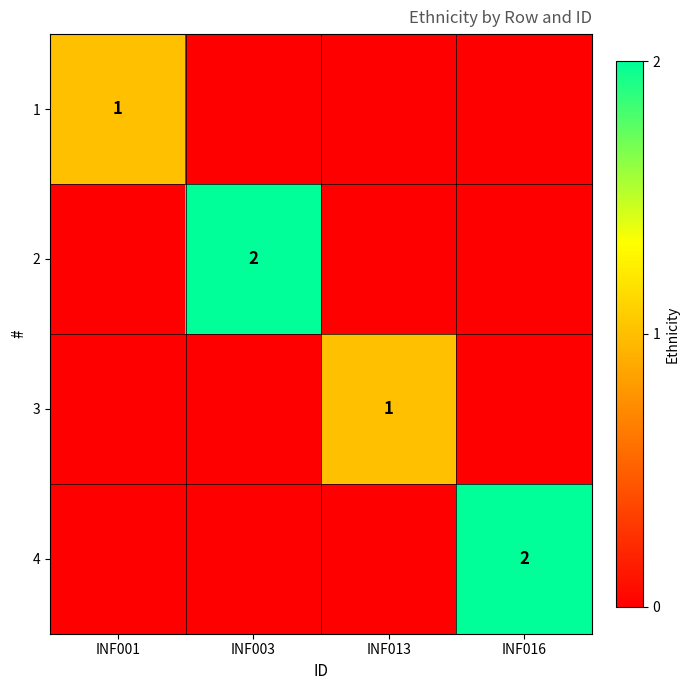

Is it true that 4 equals 2 at INF016?

True